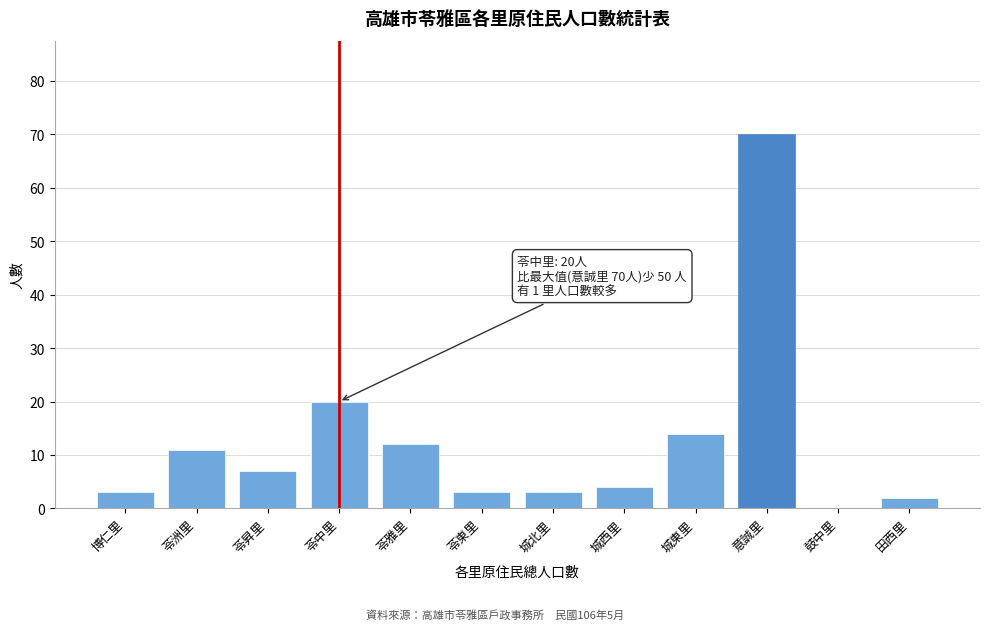

Reading left to right, list all the values displayed in this chart.

博仁里=3	苓洲里=11	苓昇里=7	苓中里=20	苓雅里=12	苓東里=3	城北里=3	城西里=4	城東里=14	意誠里=70	鼓中里=0	田西里=2